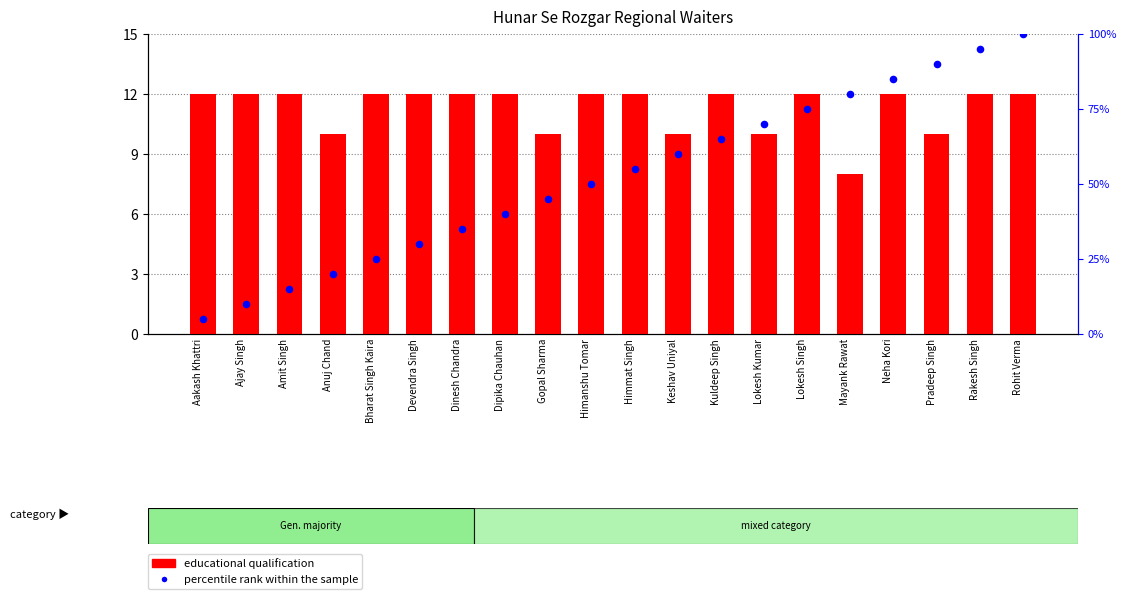

Is the value of educational qualification at Rohit Verma greater than the value of percentile rank within the sample at Dipika Chauhan?

No